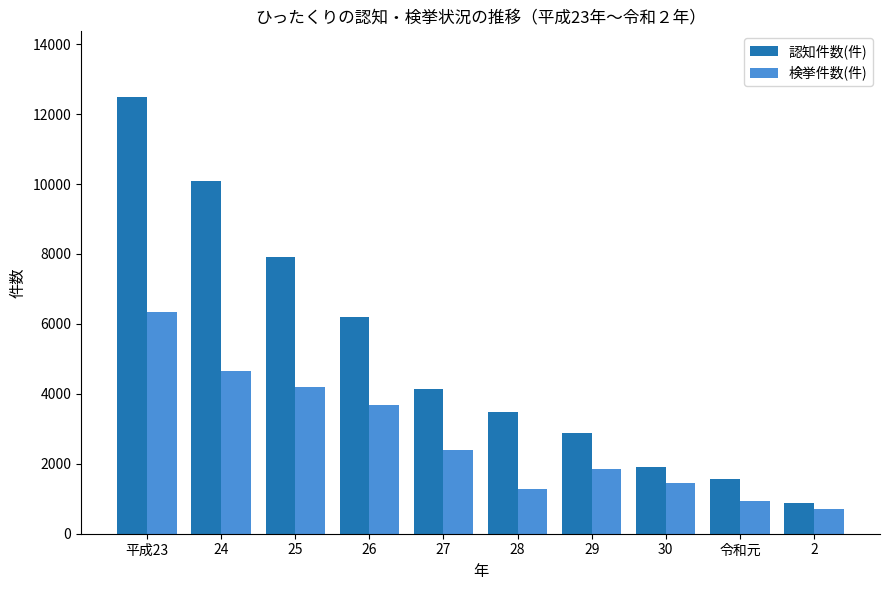

How many groups of bars are there?

10